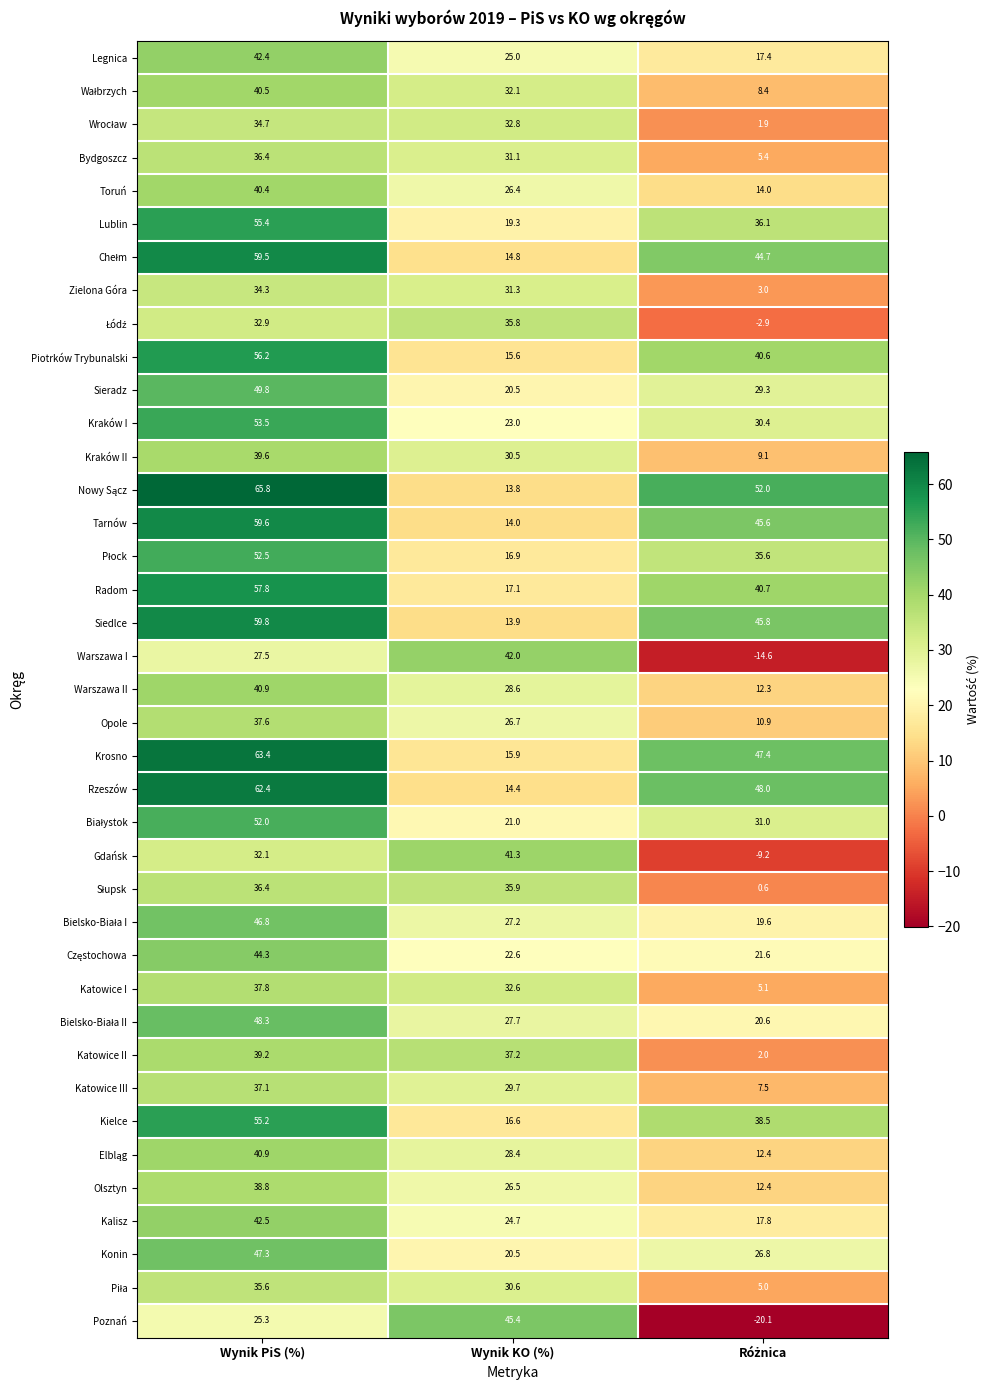

The value of Kalisz at Wynik PiS (%) is 72.3. True or false?

False